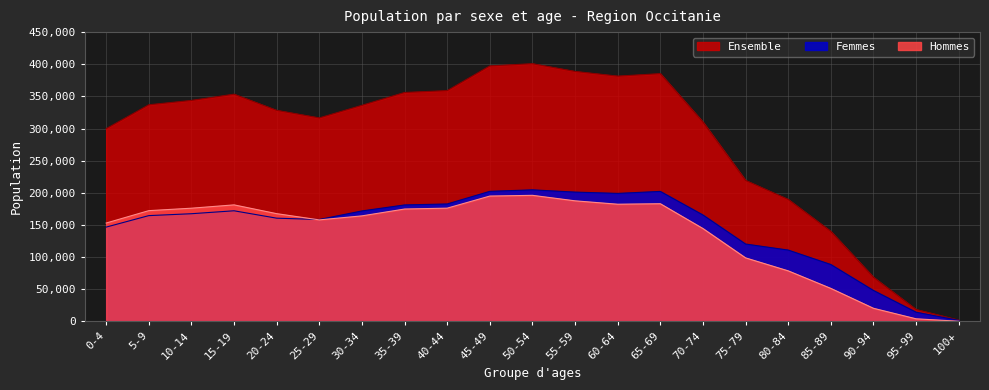

True or false: Femmes and Hommes intersect in this chart.

True